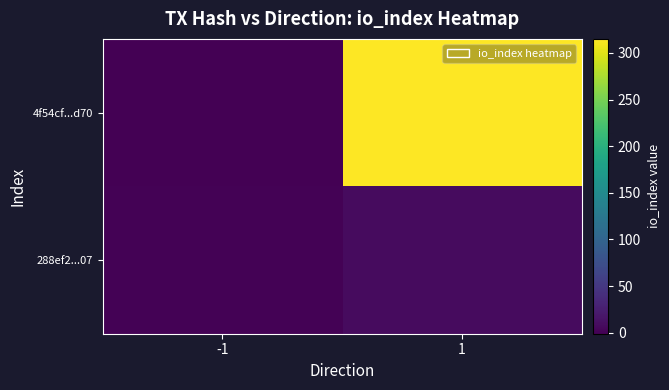

At how many categories does at least one series exceed 84?

1